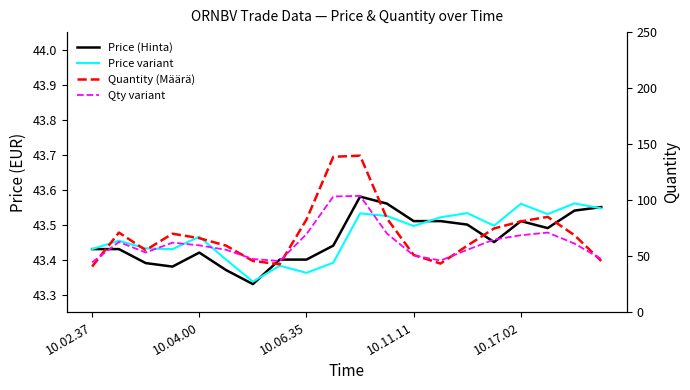

Reading right to left, what are all the values shown in this chart?

Price (Hinta): 43.5	43.5	43.5	43.5	43.5	43.5	43.5	43.5	43.6	43.6	43.4	43.4	43.4	43.3	43.4	43.4	43.4	43.4	43.4	43.4
Price variant: 43.5	43.6	43.5	43.6	43.5	43.5	43.5	43.5	43.5	43.5	43.4	43.4	43.4	43.3	43.4	43.5	43.4	43.4	43.5	43.4
Quantity (Määrä): 45.7	68.7	85.0	81.0	74.7	59.3	43.3	51.0	83.7	139.7	138.7	82.7	42.7	45.7	59.3	66.0	70.0	55.3	71.0	40.7
Qty variant: 47.4	61.2	71.0	68.6	64.8	55.6	46.0	50.6	70.2	103.8	103.2	69.6	45.6	47.4	55.6	59.6	62.0	53.2	62.6	44.4